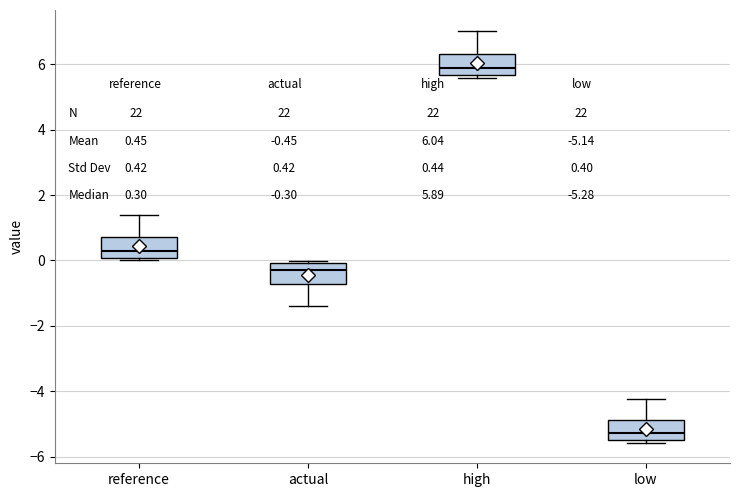

Where is the upper edge of the box for reference on the y-axis? The values are not printed on the chart, so give them approximately, as read against the axis.

0.8